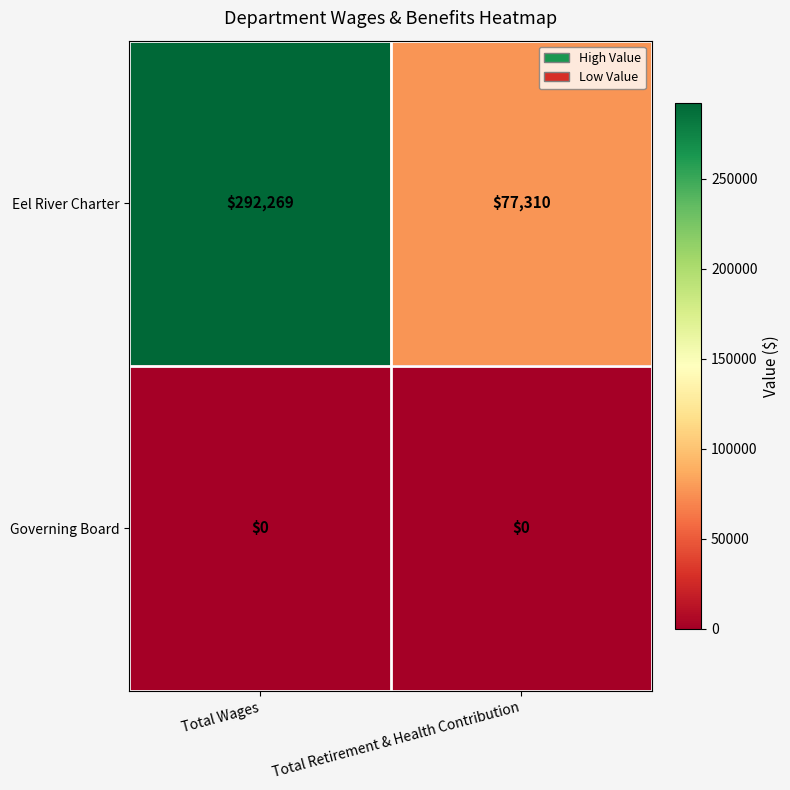

Which series has the widest spread of values?

Eel River Charter